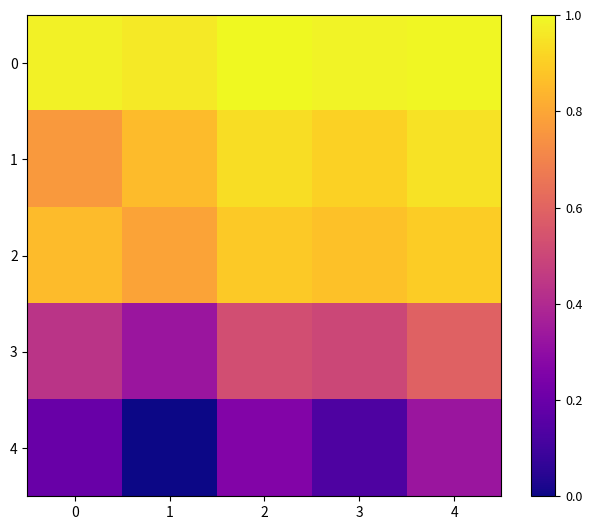

Reading left to right, what are all the values shown in this chart?

0: 0=1.0	1=1.0	2=1.0	3=1.0	4=1.0
1: 0=0.8	1=0.9	2=0.9	3=0.9	4=0.9
2: 0=0.9	1=0.8	2=0.9	3=0.9	4=0.9
3: 0=0.4	1=0.3	2=0.5	3=0.5	4=0.6
4: 0=0.2	1=0.0	2=0.3	3=0.1	4=0.3